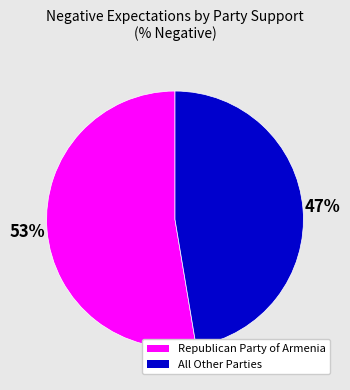

Which category has the biggest portion of the pie?

Republican Party of Armenia